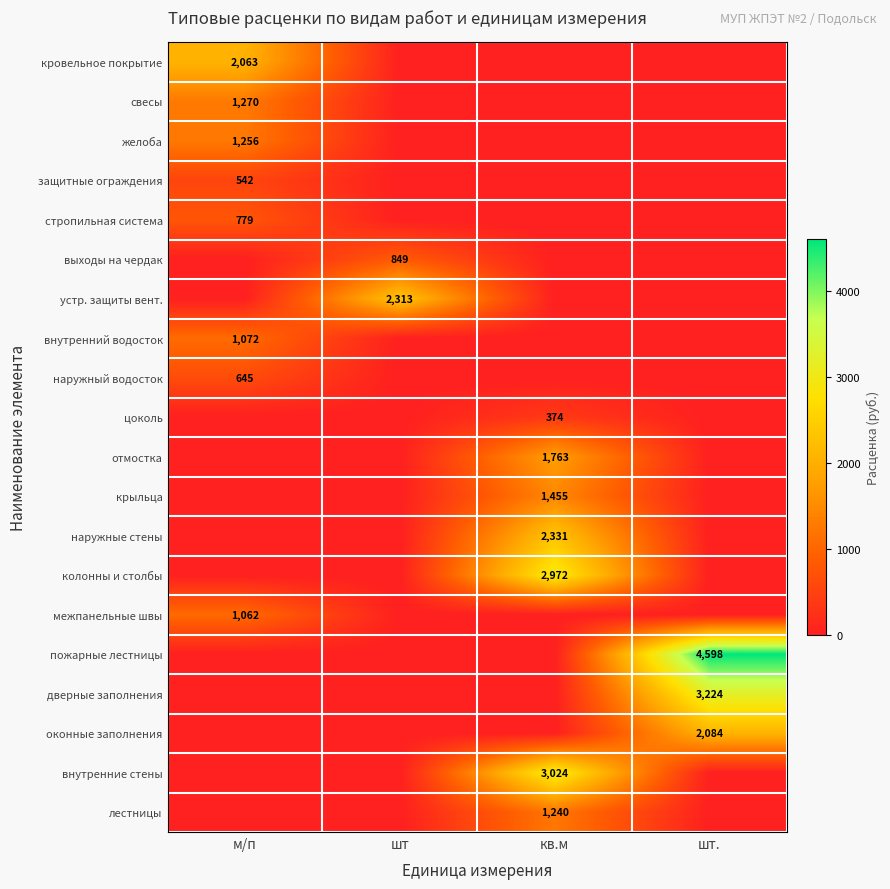

The value of отмостка at кв.м is 734. True or false?

False